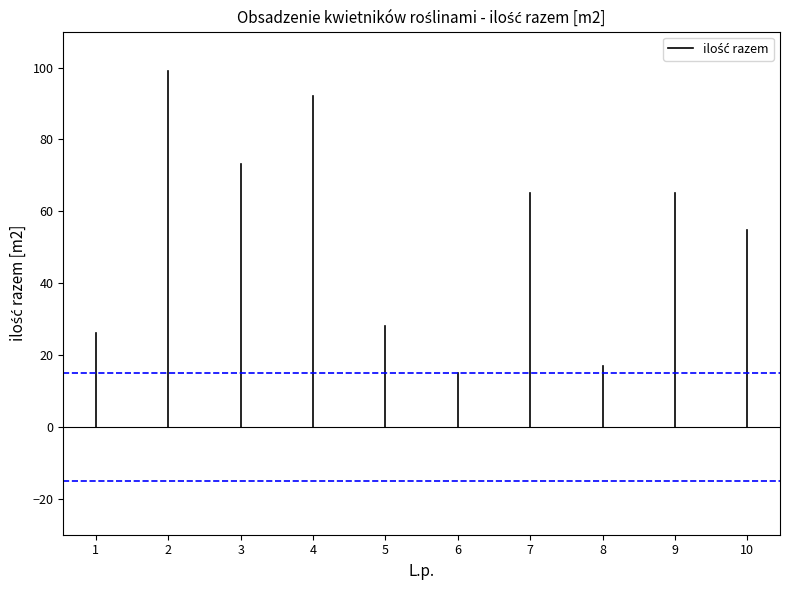

True or false: the data shows 8 at 1.

False